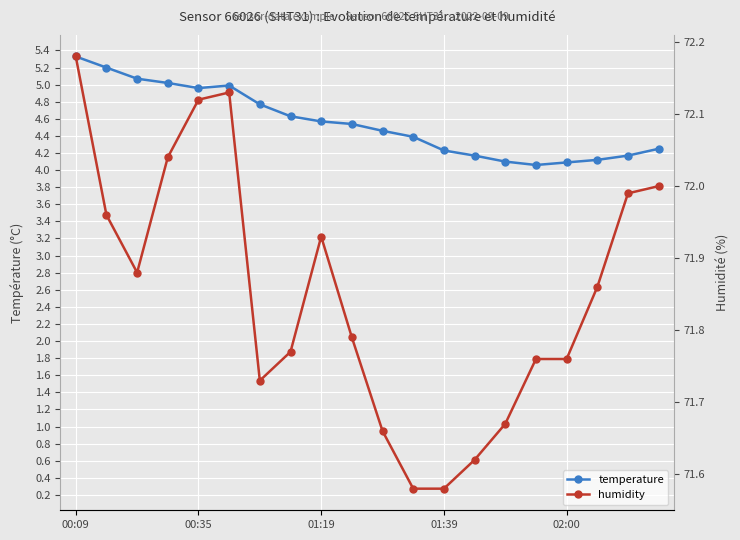

What is the average value of the temperature series?

4.6